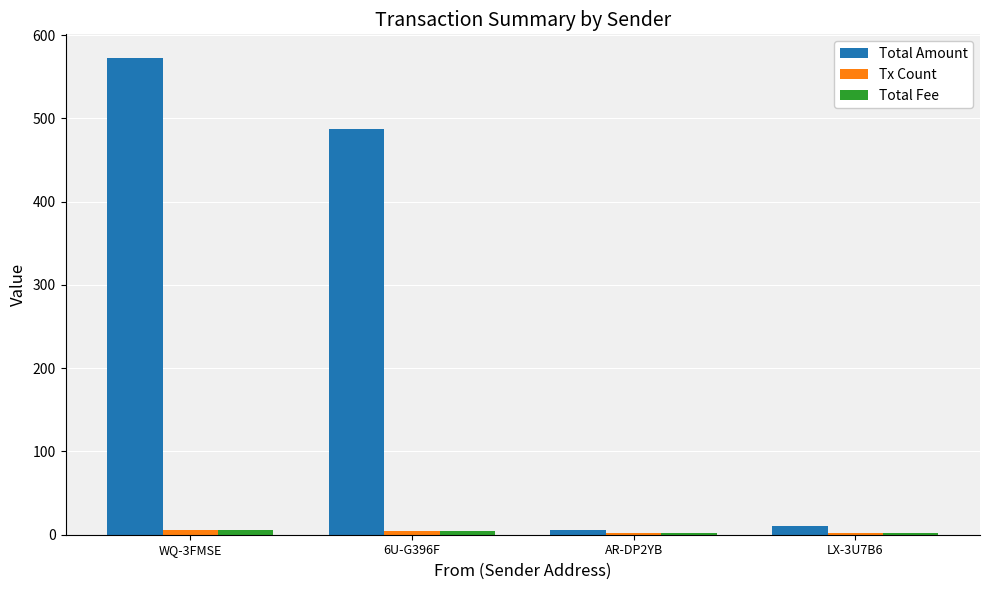

What is the maximum value shown in the chart?

572.4